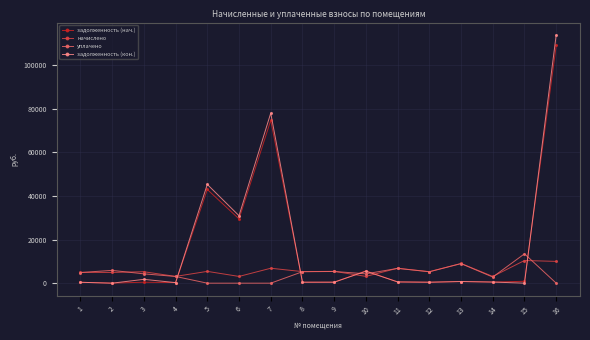

Read the задолженность (кон.) value at 3.

1760.5